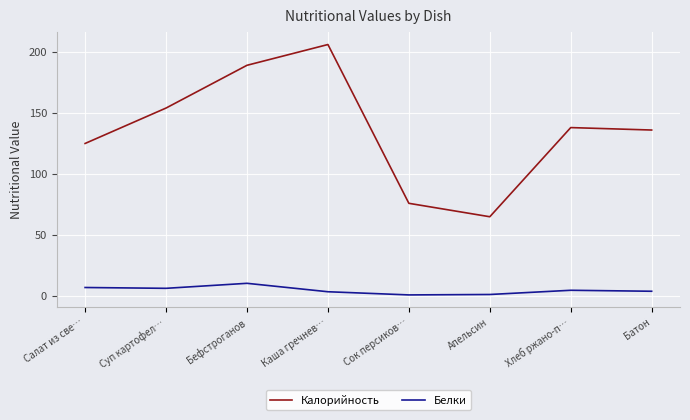

What position from the right is Бефстроганов?

6